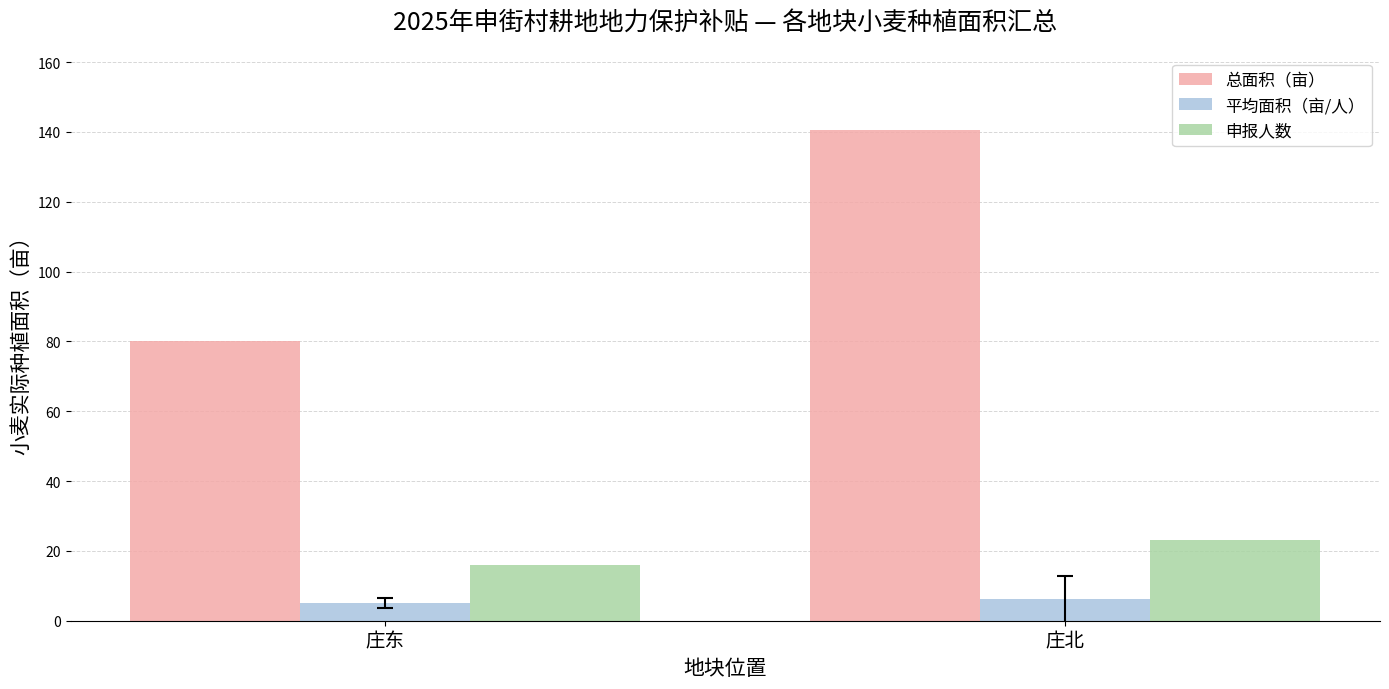

What are all the series names shown in the legend?

总面积（亩）, 平均面积（亩/人）, 申报人数